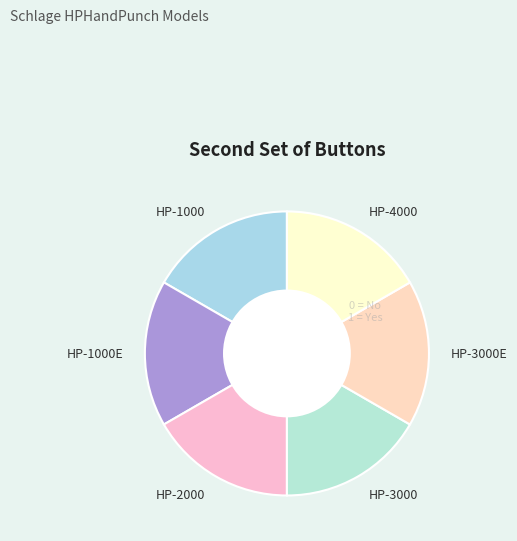

How many slices are in this pie chart?

6